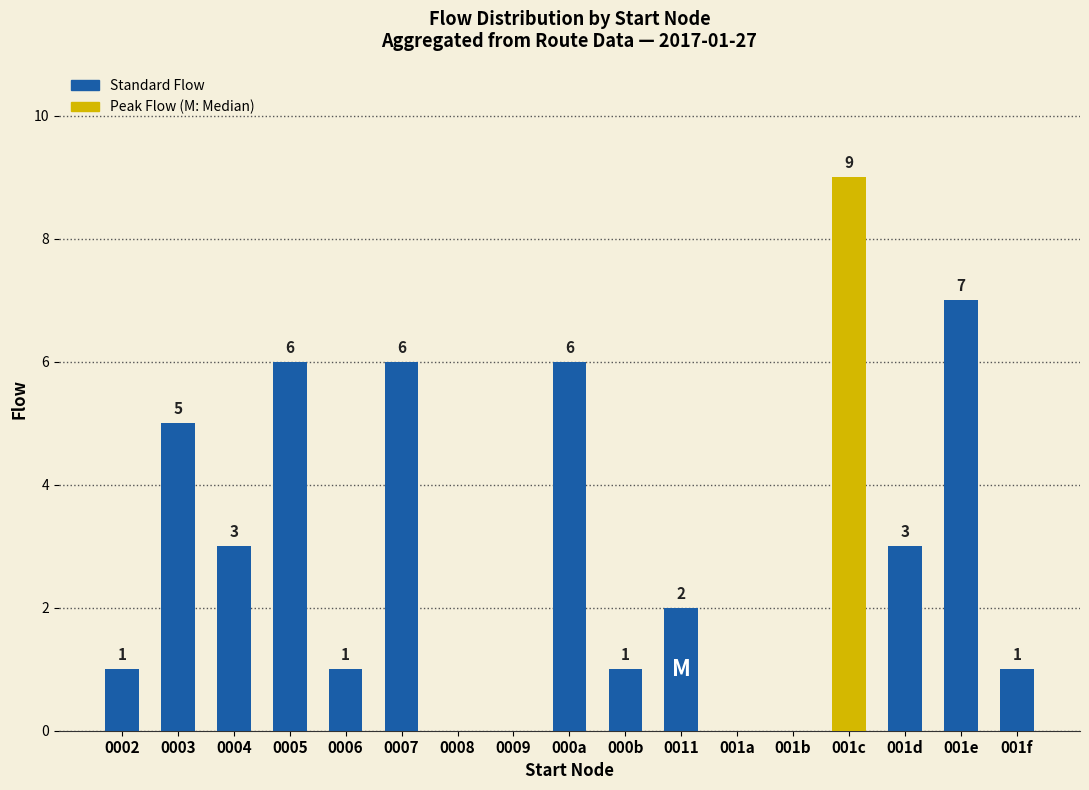

At which category does the chart reach its peak across all series?

001c